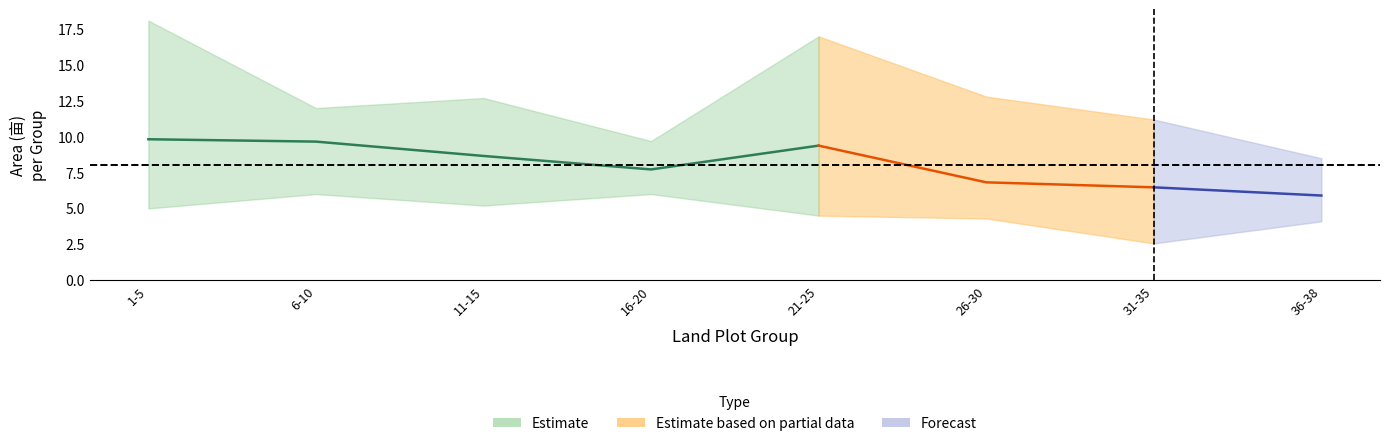

At which category is the sum across all series the highest?

1-5